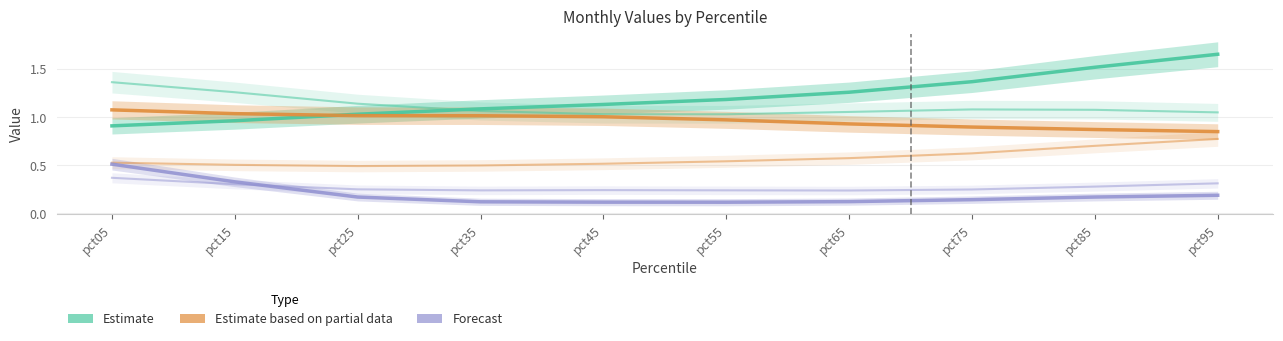

True or false: Estimate based on partial data and Forecast cross at least once.

False